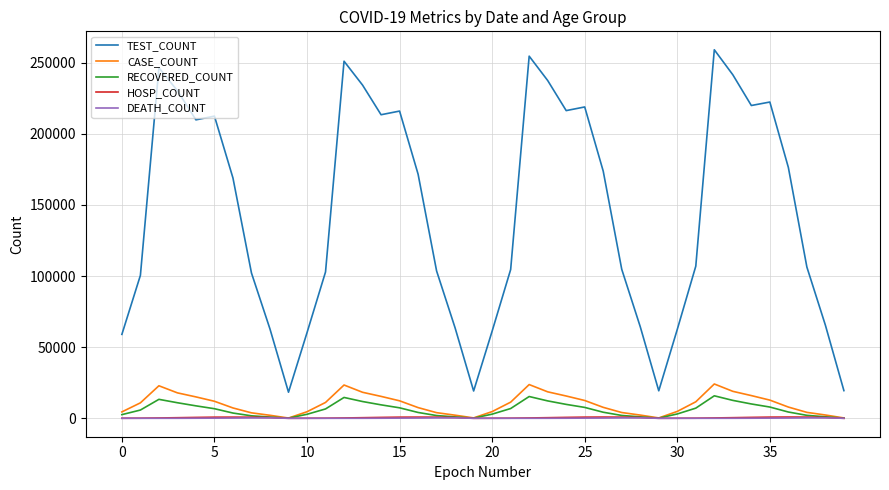

Is this an area chart (filled region under the line)?

No